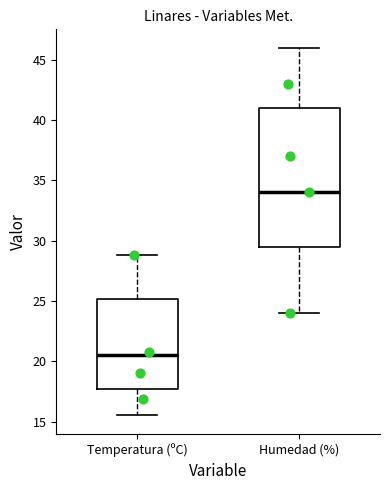

Which box is the tallest, from its lower edge to its upper edge?

Humedad (%)